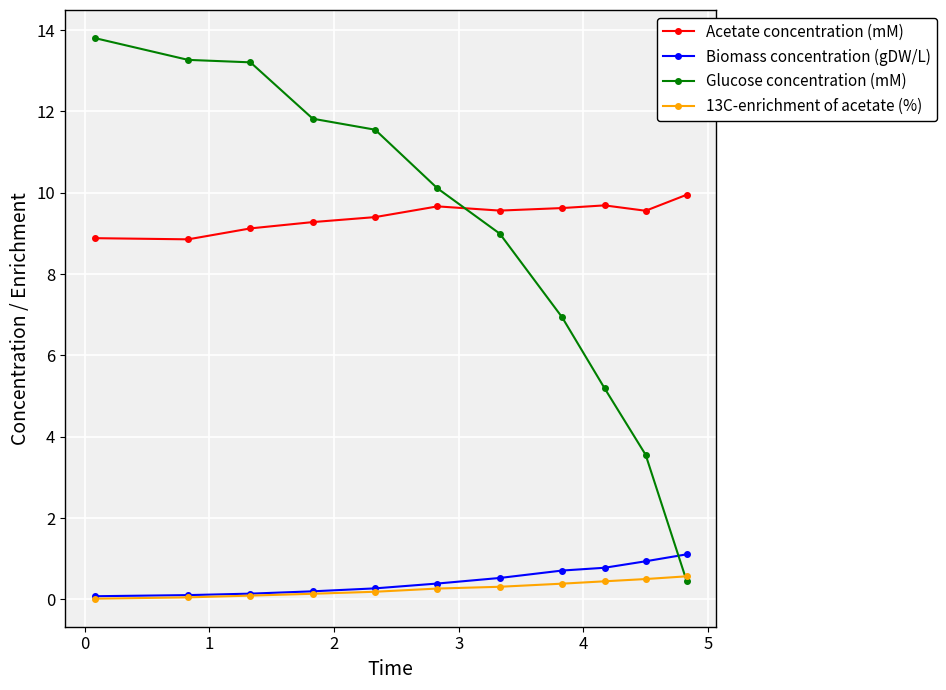

Rank the series by their maximum value, from lowest to highest.

13C-enrichment of acetate (%), Biomass concentration (gDW/L), Acetate concentration (mM), Glucose concentration (mM)